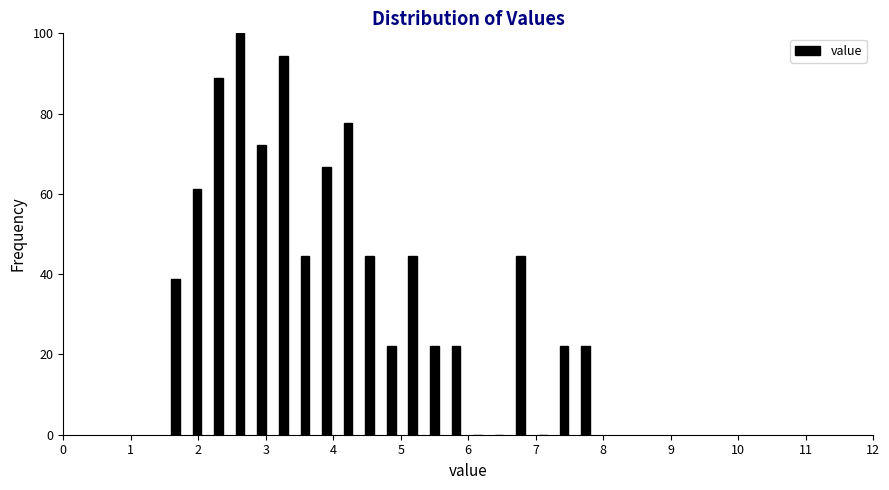

Around what value on the x-axis is the tallest bar? Give the approximate position of its centre, as read against the axis.

2.6